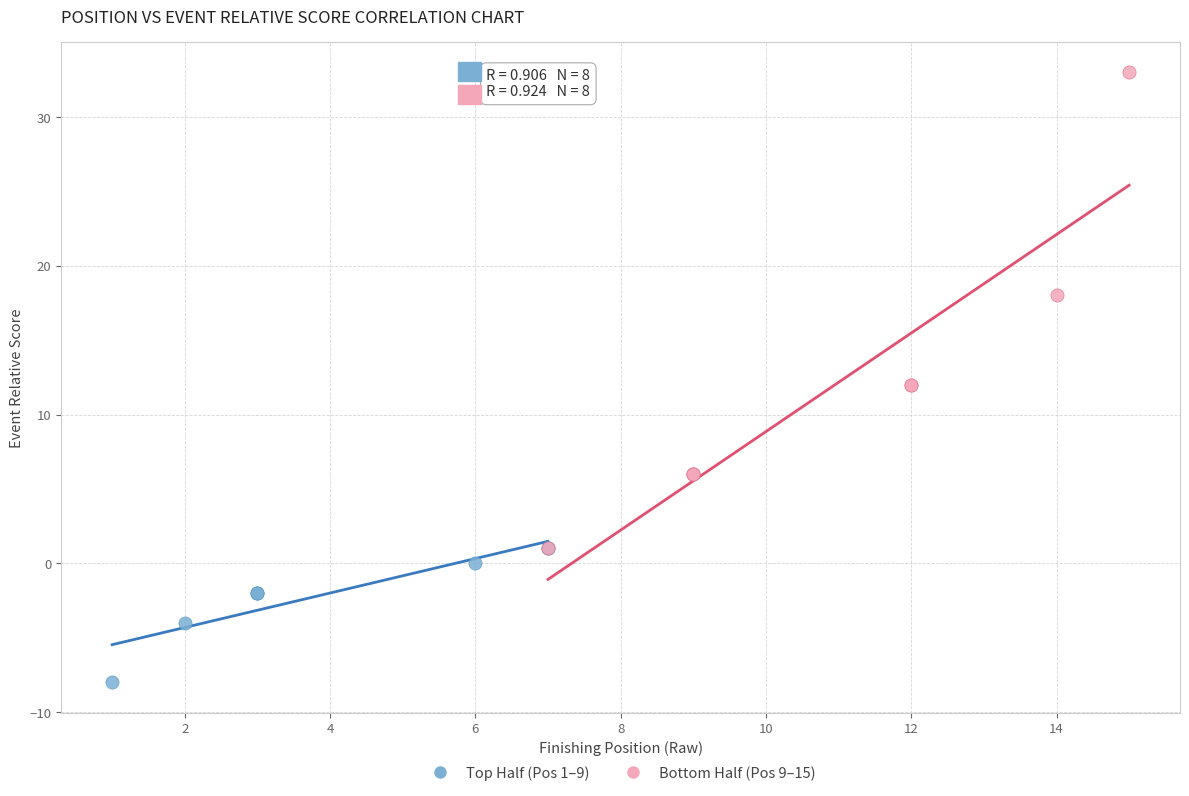

What are all the series names shown in the legend?

Top Half (Pos 1–9), Bottom Half (Pos 9–15)